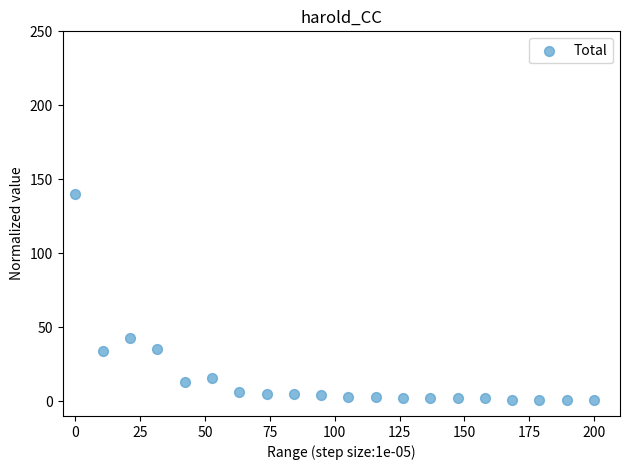

What is the range of Y values (max minus min)?

139